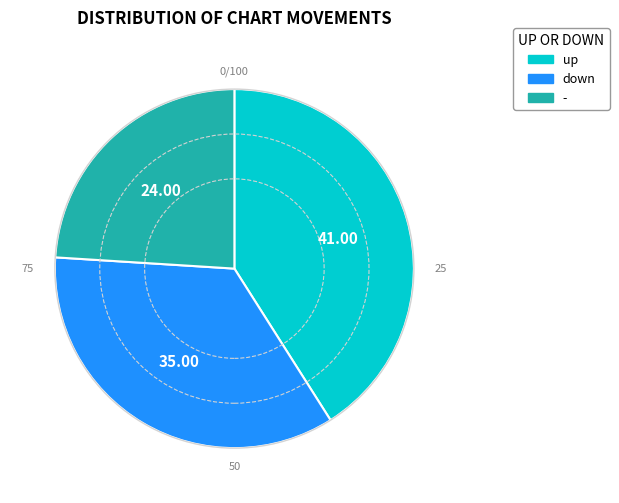

What is the ratio of the value at down to the value at up?

0.9